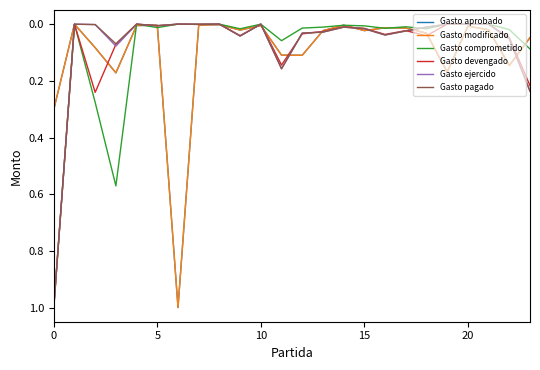

List the series in order of their peak value, lowest first.

Gasto aprobado, Gasto modificado, Gasto comprometido, Gasto devengado, Gasto ejercido, Gasto pagado